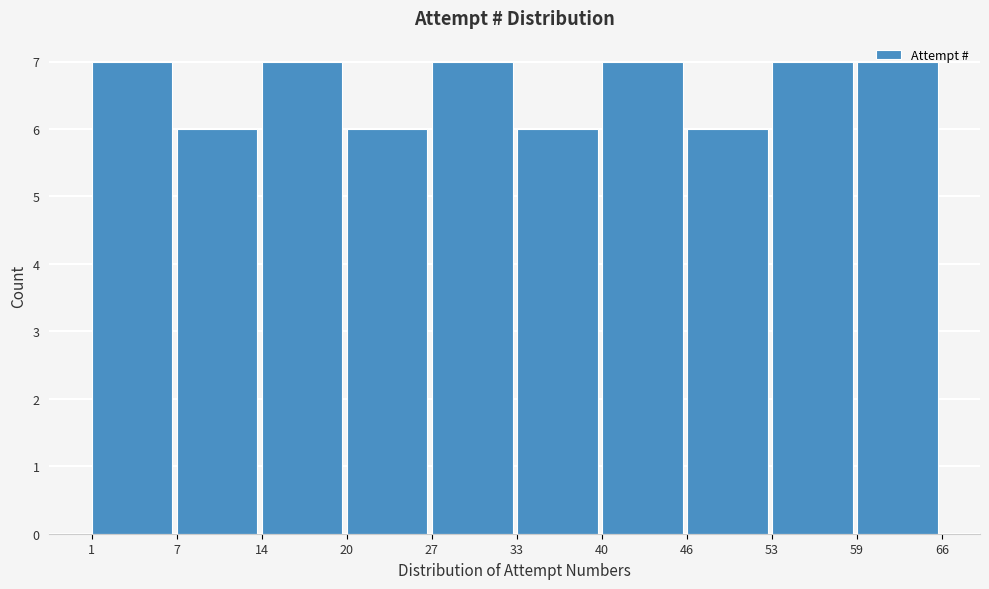

Reading left to right, transcribe this chart: for each bar, give the range it covers on the x-axis and its height. The values are not printed on the chart, so give them approximately, as read against the axis.

1 to 7: 7
7 to 14: 6
14 to 20: 7
20 to 27: 6
27 to 33: 7
33 to 40: 6
40 to 46: 7
46 to 53: 6
53 to 59: 7
59 to 66: 7